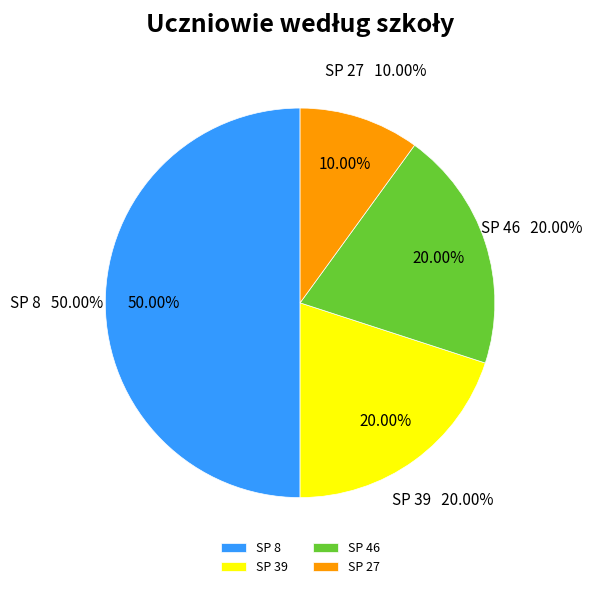

What is the largest slice in the pie chart?

SP 8